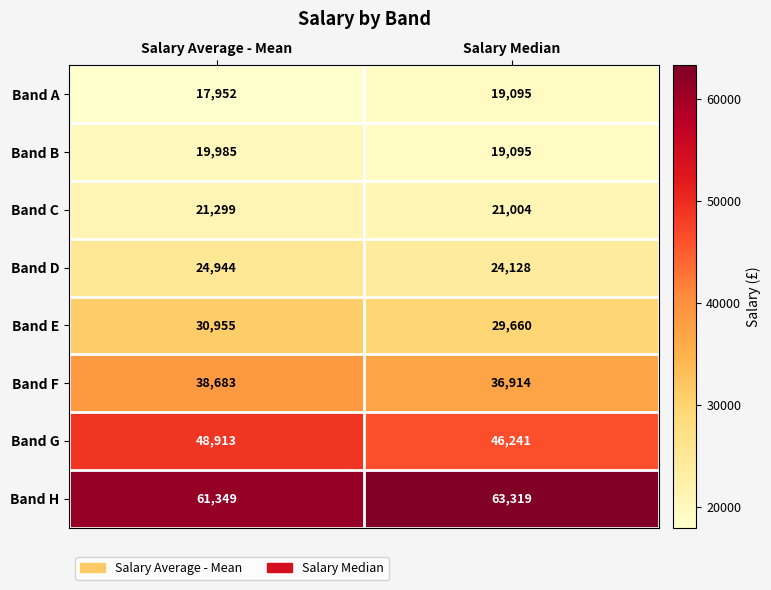

What is the sum of all Band H values?

124668